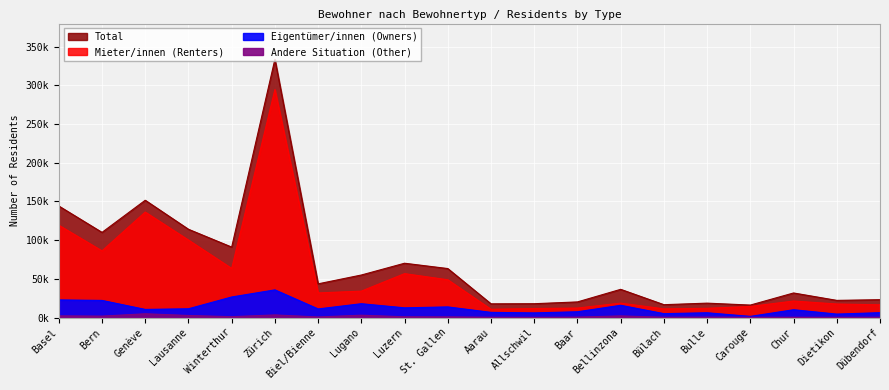

What is the difference between the maximum and second lowest values in the Mieter/innen (Renters) series?

283537